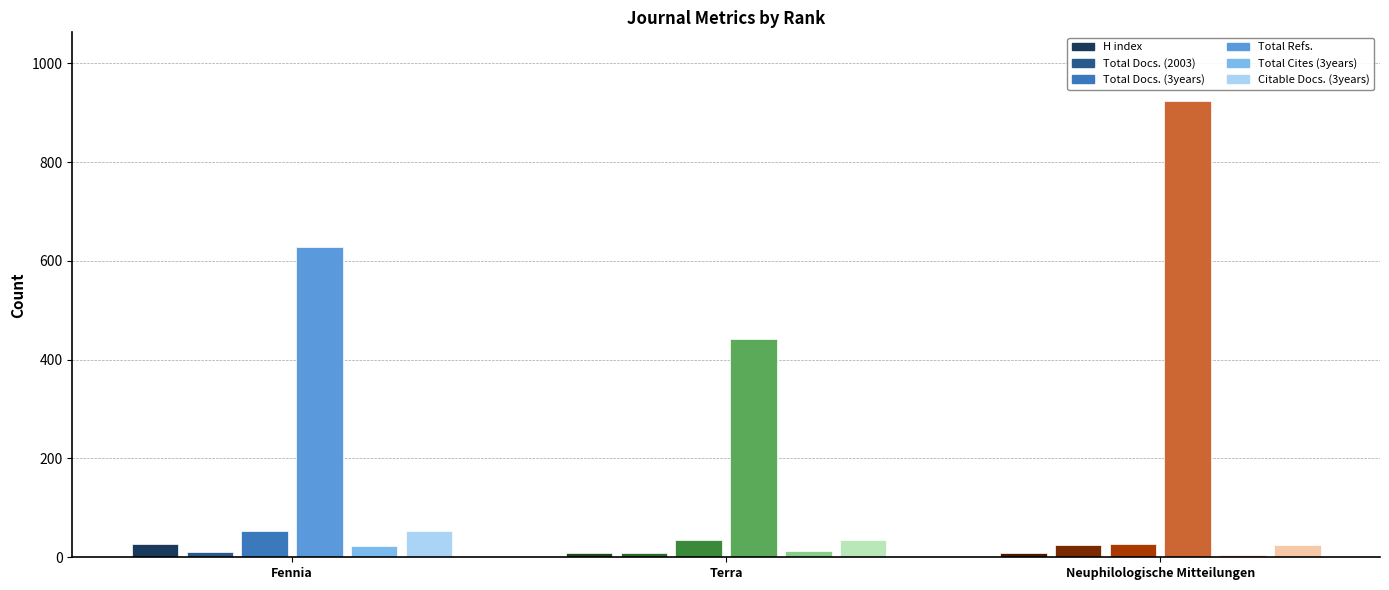

The Total Docs. (3years) series shows 96 at Fennia. True or false?

False